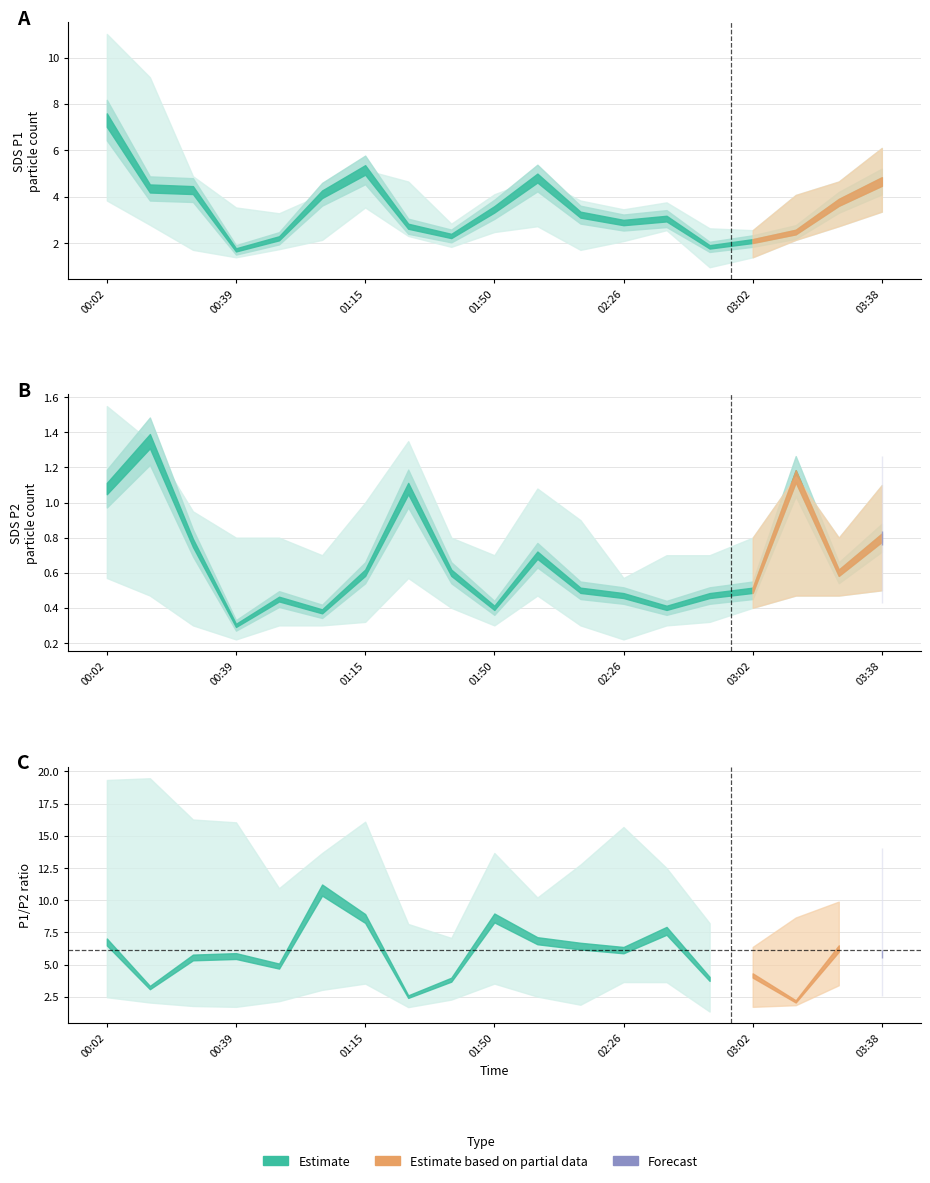

At how many categories does at least one series exceed 8?

2